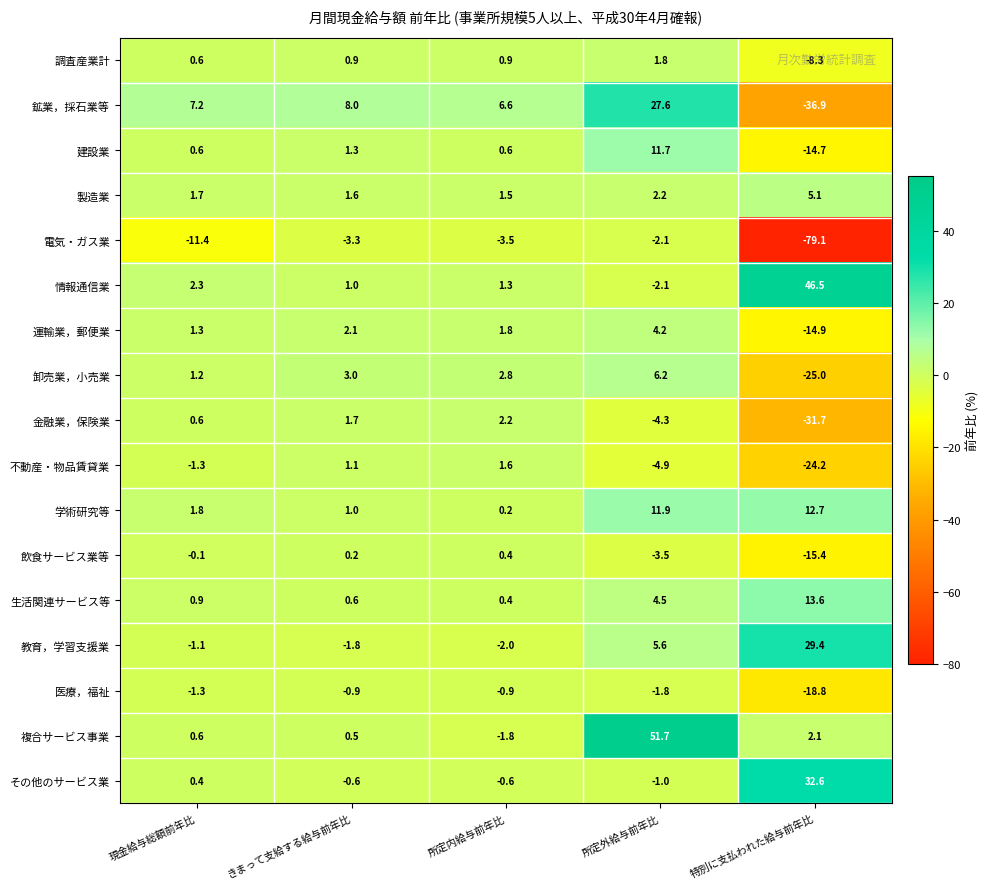

Which series has the widest spread of values?

電気・ガス業